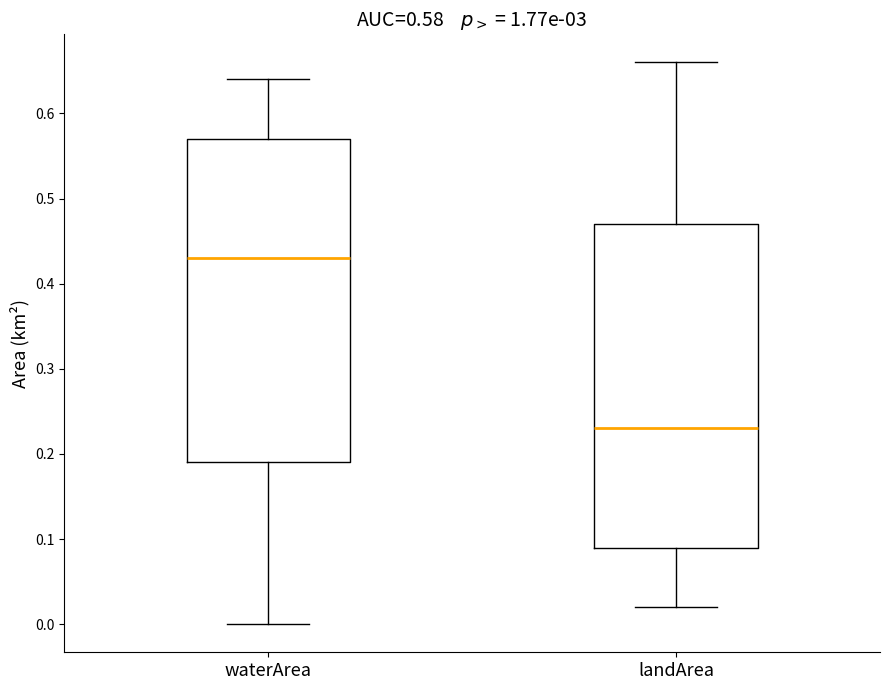

Which box has the lowest median line?

landArea